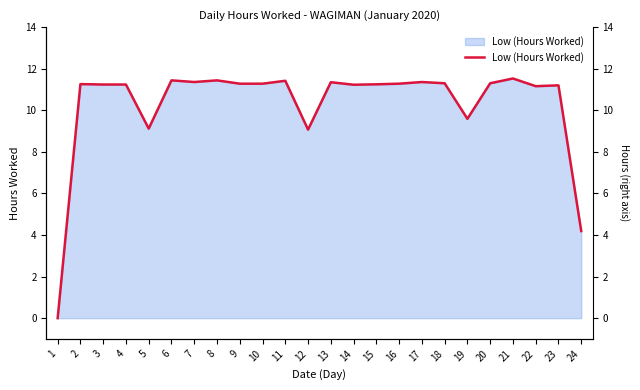

What is the difference between the maximum and second lowest values?

7.3